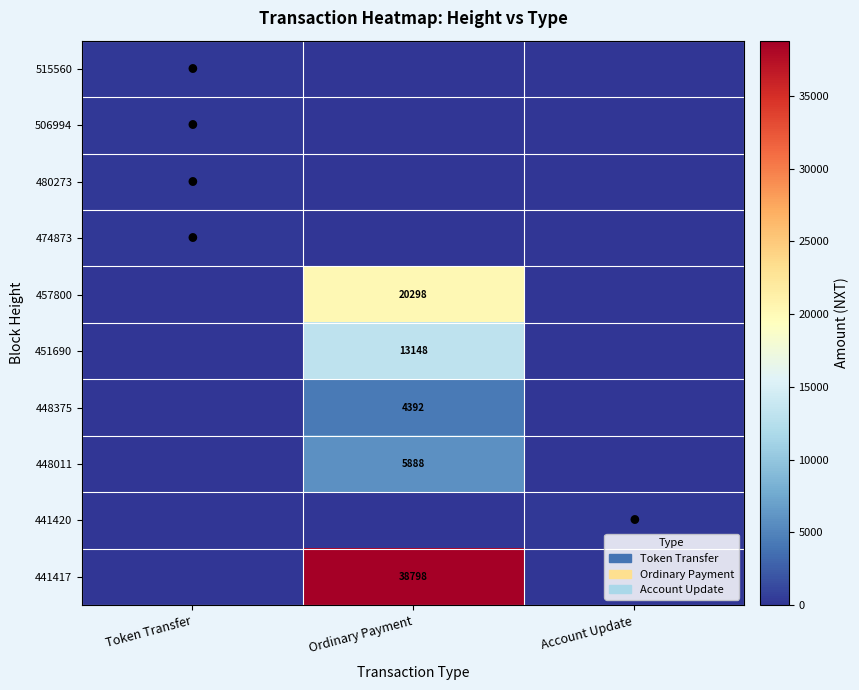

The 451690 series shows 13148 at Ordinary Payment. True or false?

True